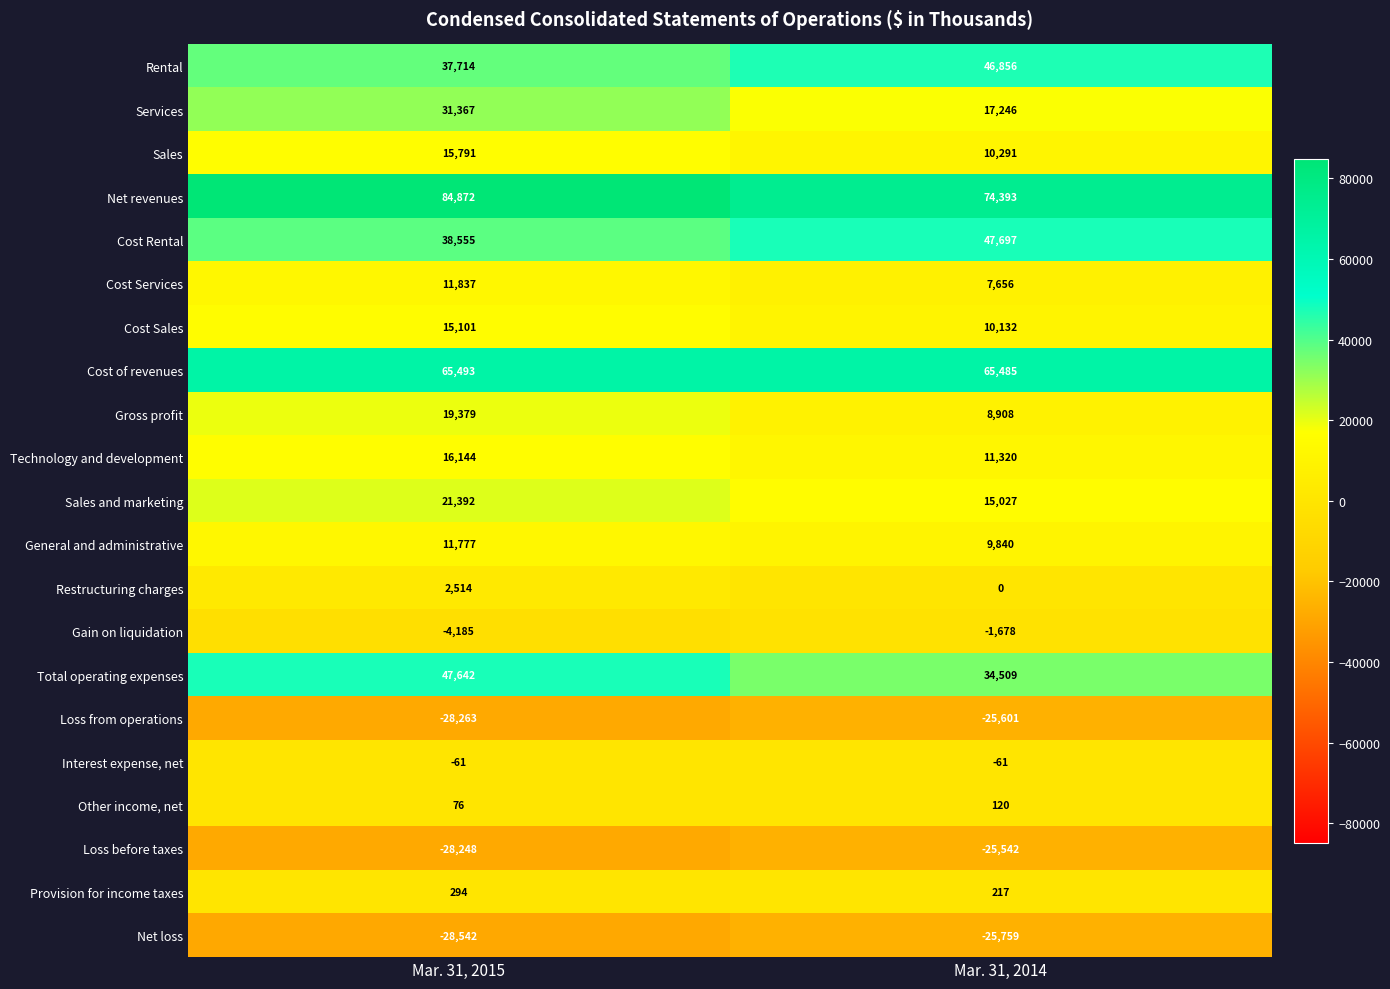

Which category has the highest value across all series?

Mar. 31, 2015